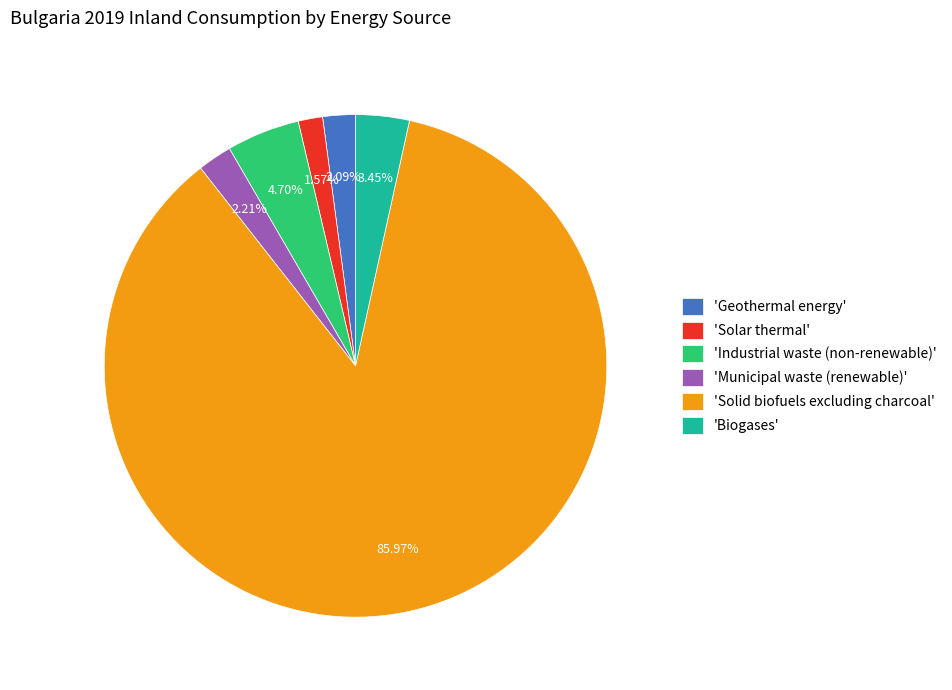

What is the majority slice?

'Solid biofuels excluding charcoal'